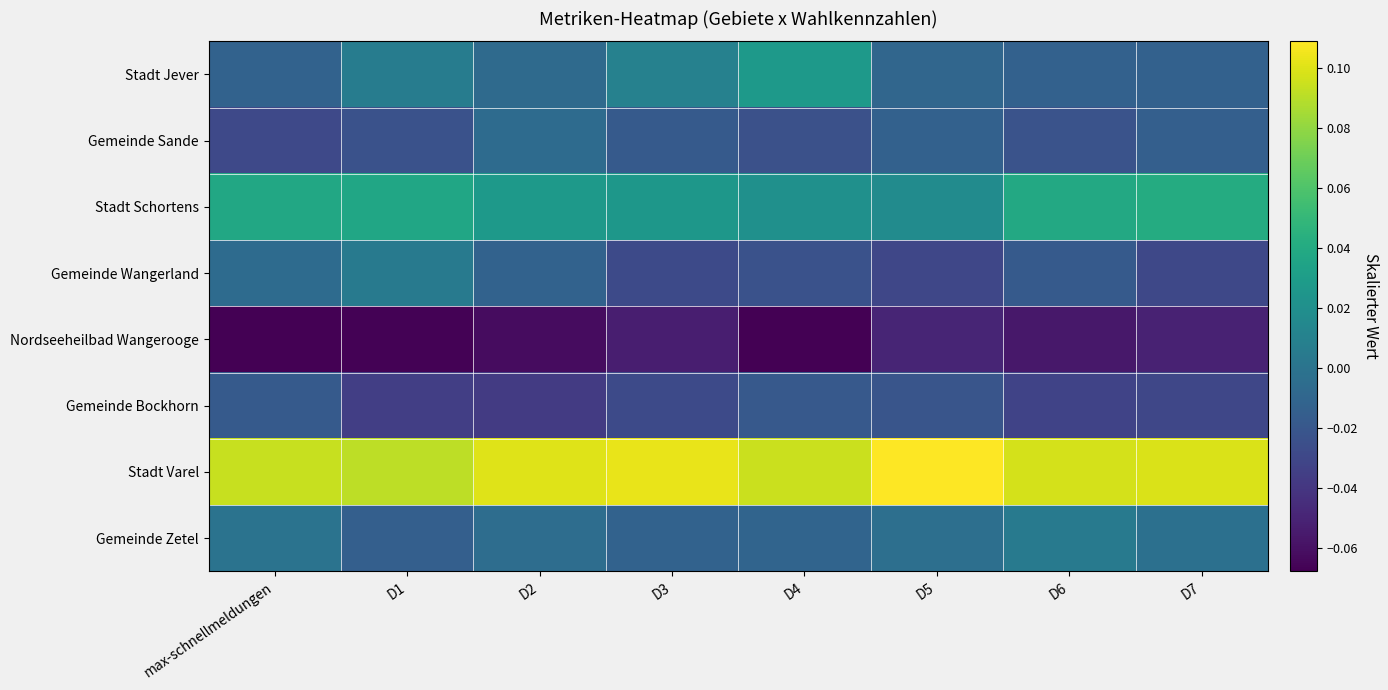

Between D6 and D2, which is larger?

D2